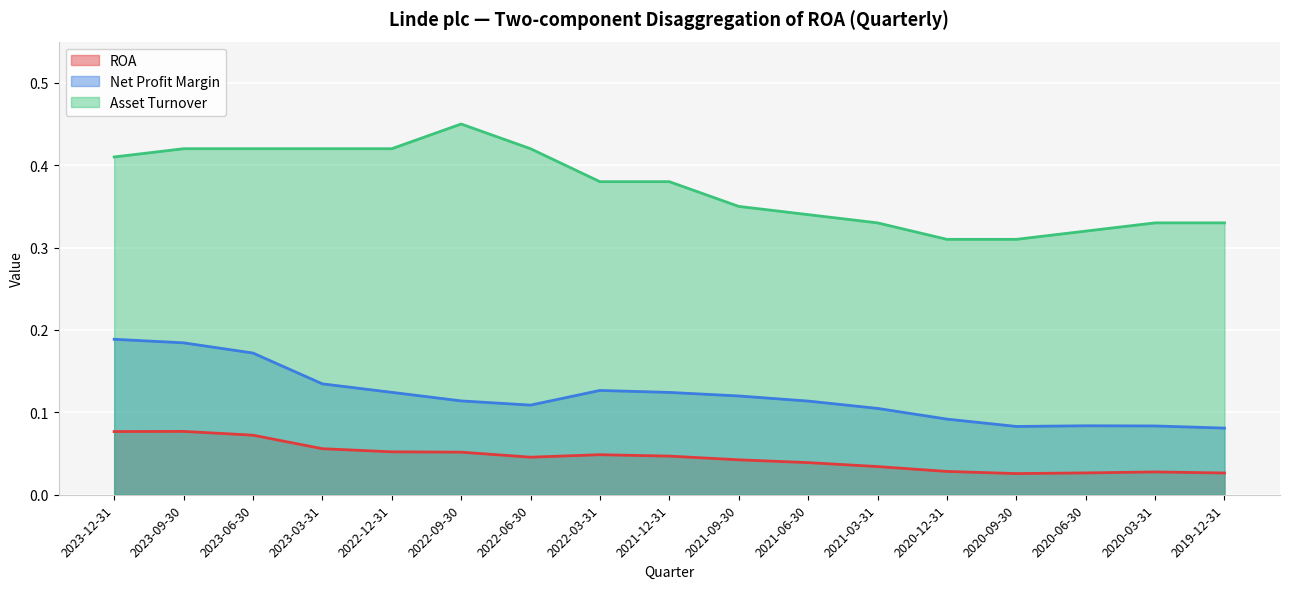

What is the difference between the maximum and second lowest values in the Net Profit Margin series?

0.1